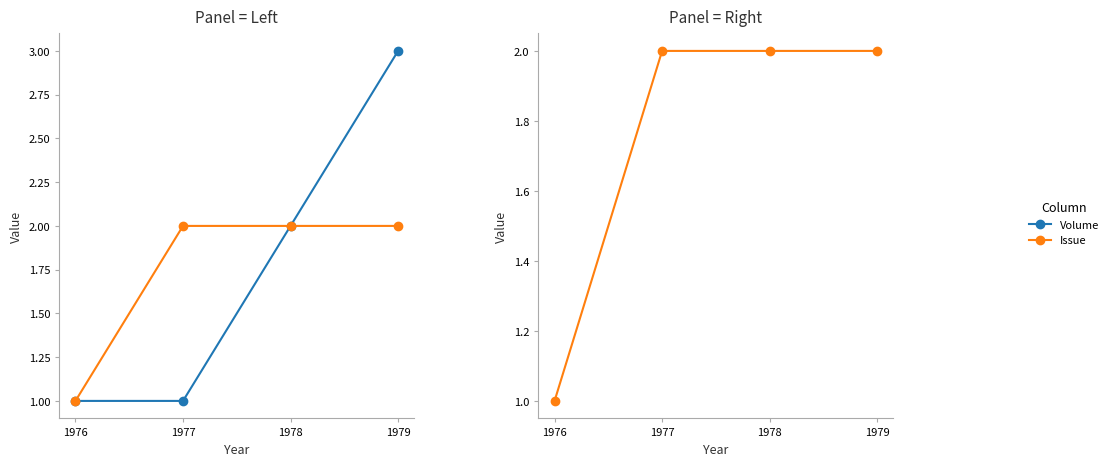

At 1976, list the series in order from largest to smallest.

Volume, Issue